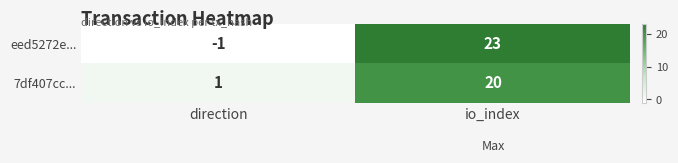

The eed5272e... series shows 37 at io_index. True or false?

False